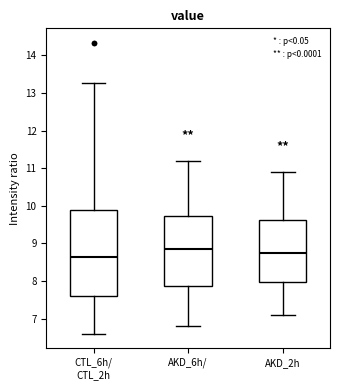

Where does the lower whisker of the box for AKD_2h end on the y-axis? The values are not printed on the chart, so give them approximately, as read against the axis.

7.1